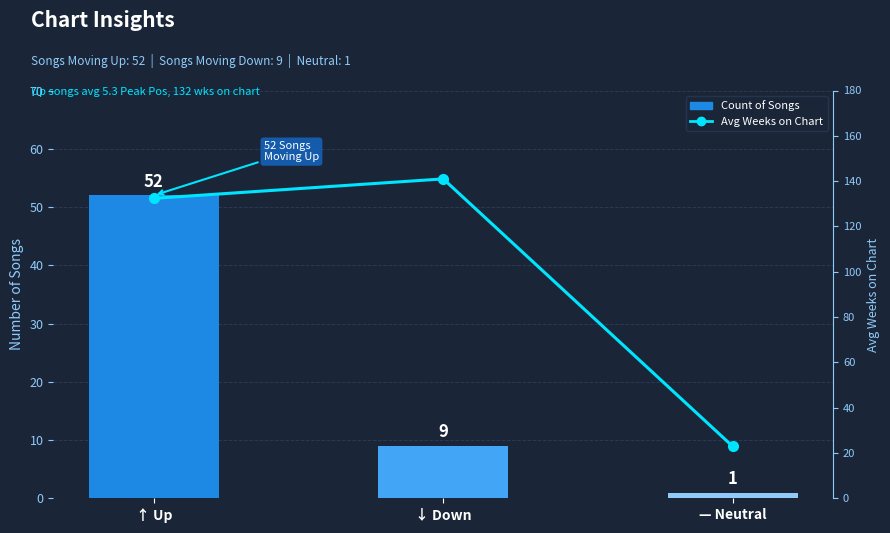

Which series has the largest total across all categories?

Avg Weeks on Chart